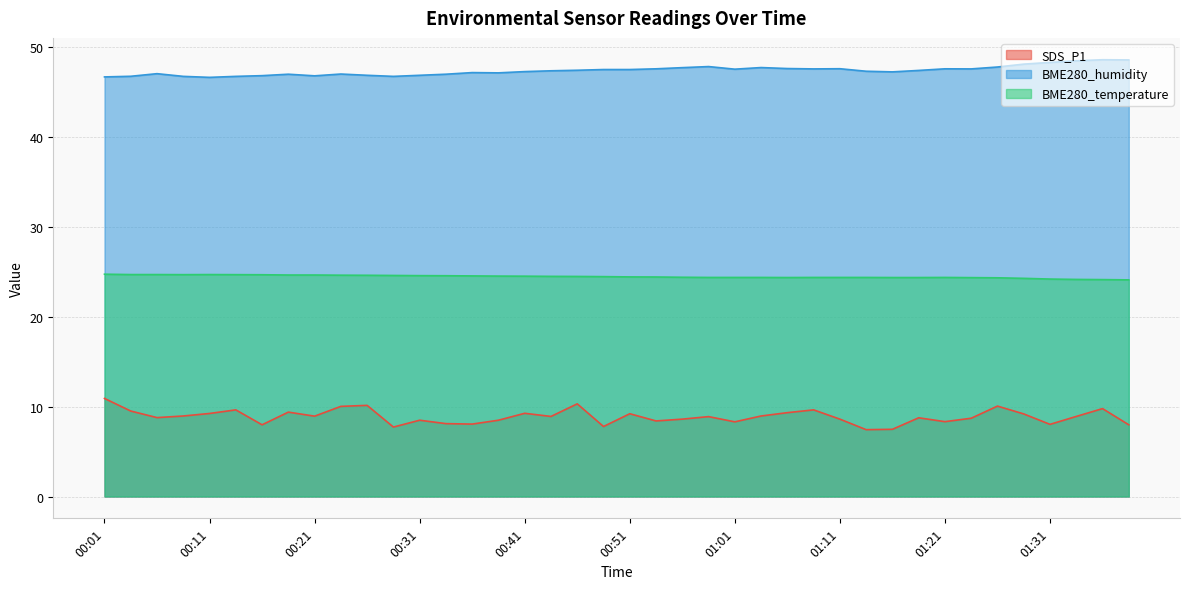

True or false: BME280_humidity and SDS_P1 cross at least once.

False